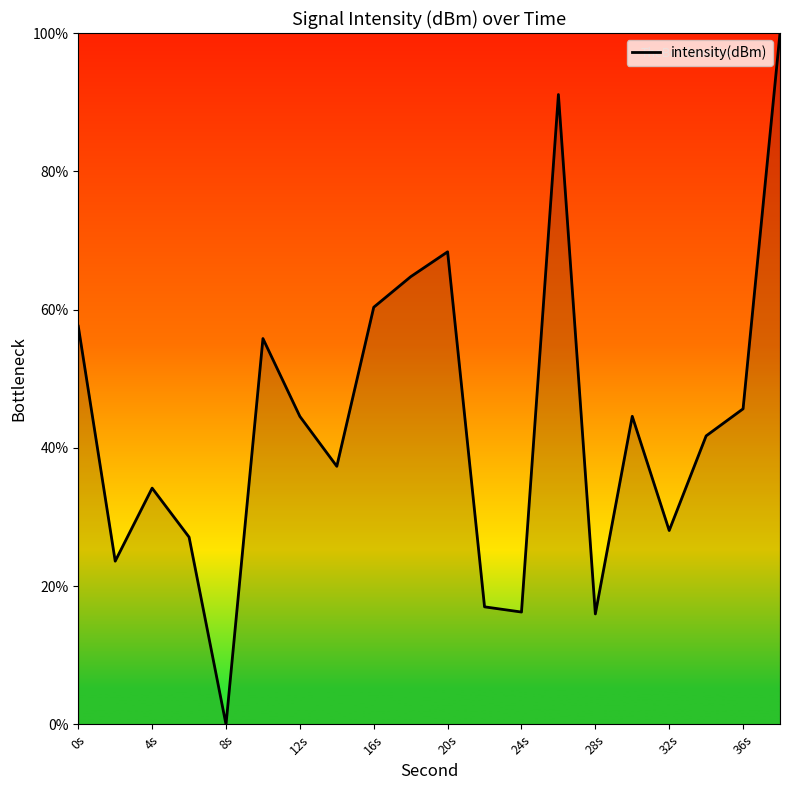

What is the difference between the maximum and minimum values?

100.0